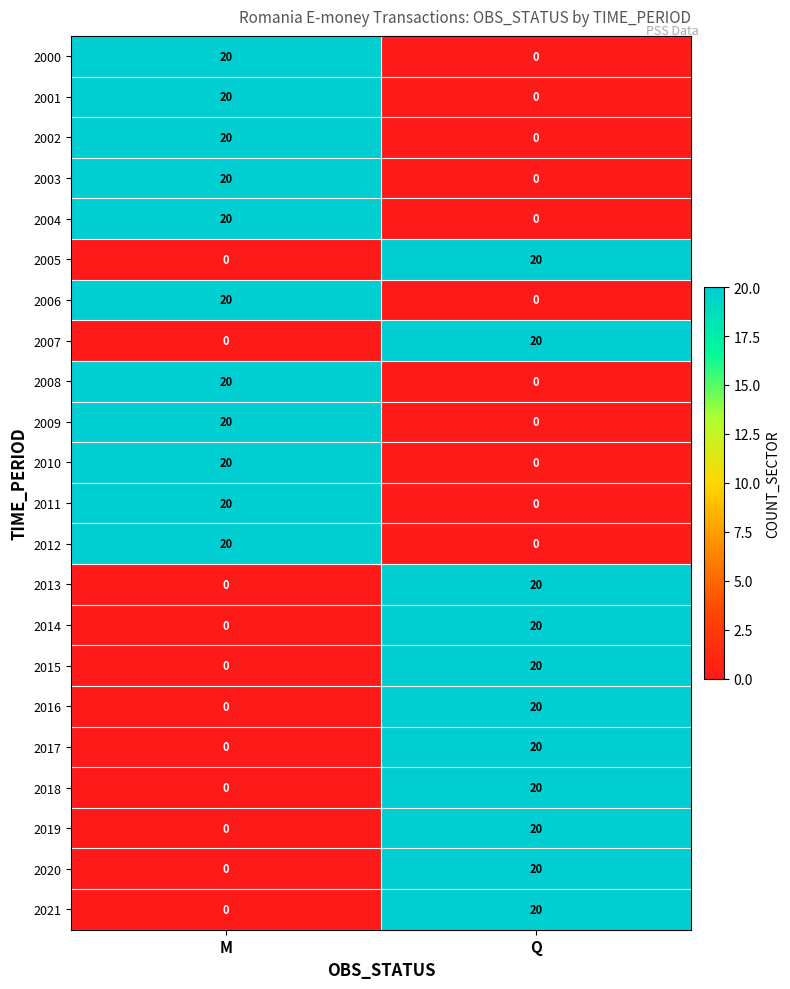

What is the sum of all 2016 values?

20